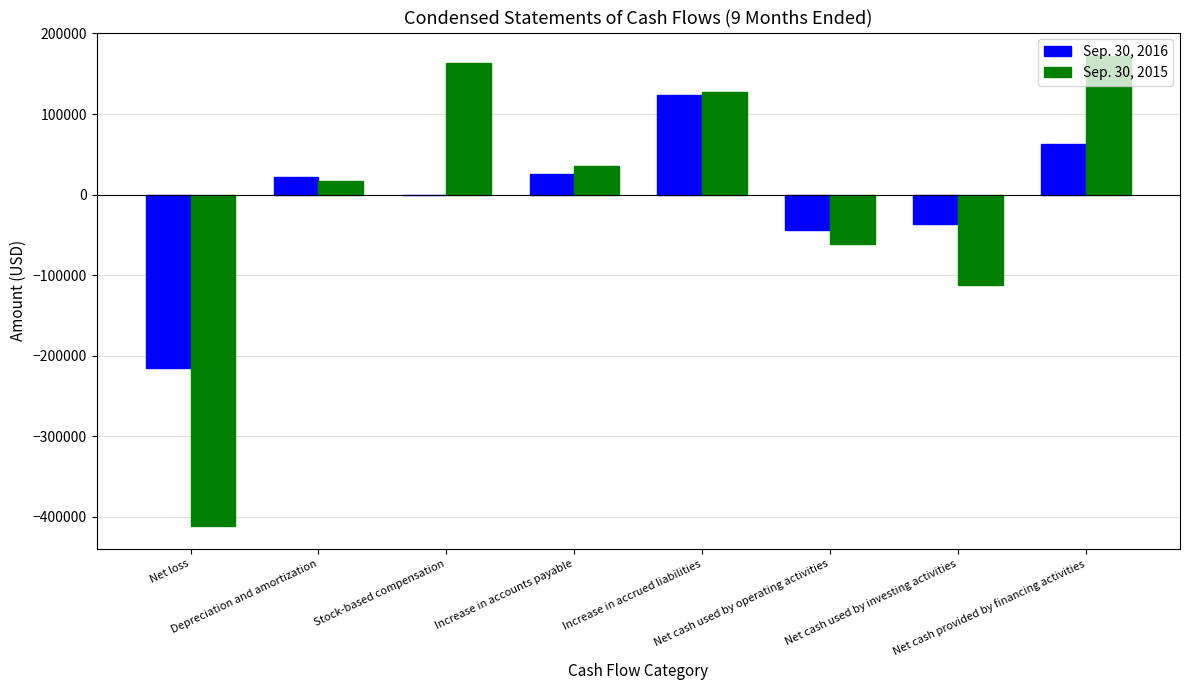

At which label does Sep. 30, 2015 reach its peak?

Net cash provided by financing activities